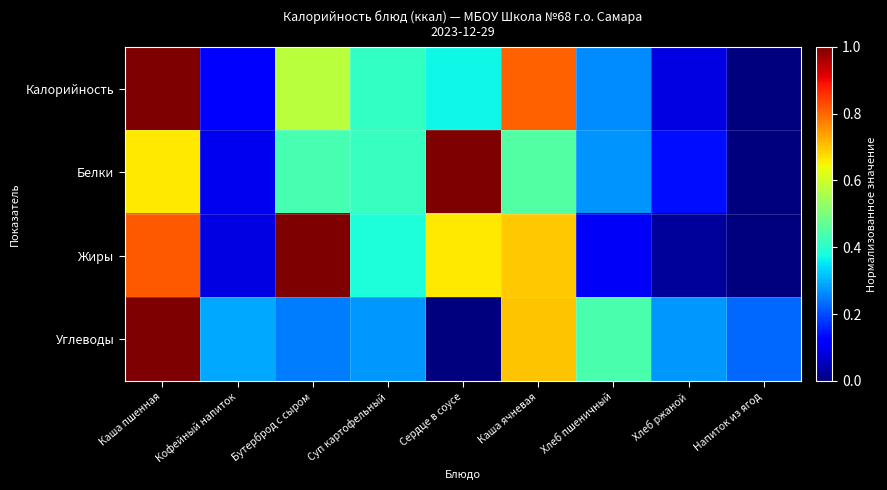

What is the total value across all series at Каша ячневая?

2.7